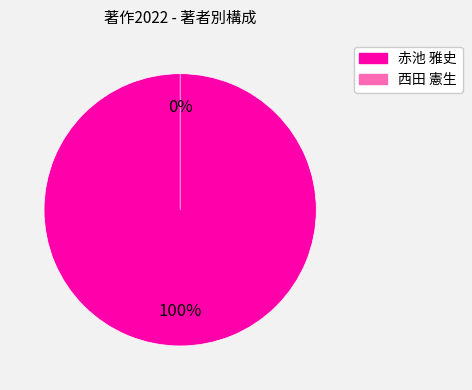

Count the number of slices in the pie.

2